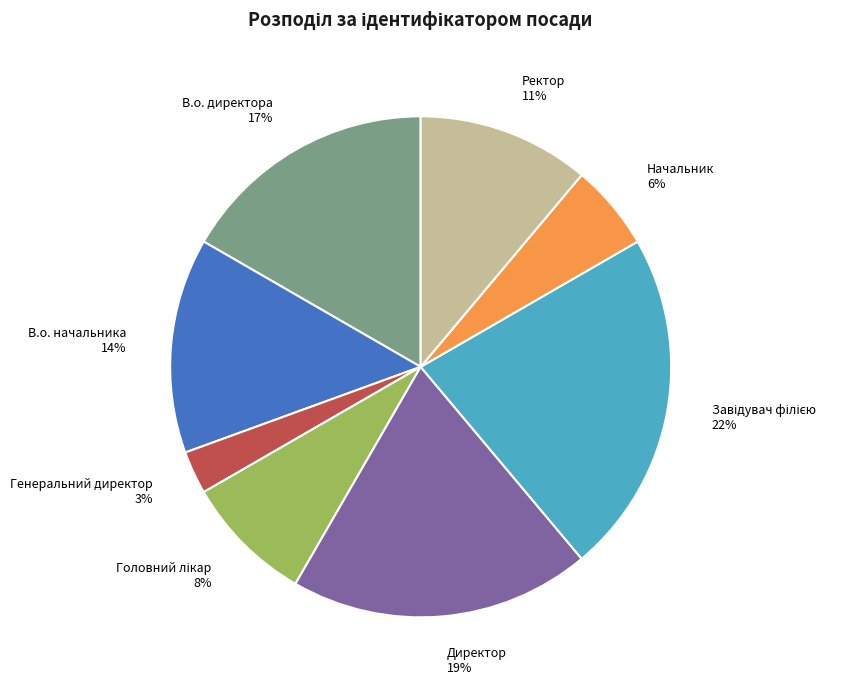

Does Директор account for over 50% of the chart?

No